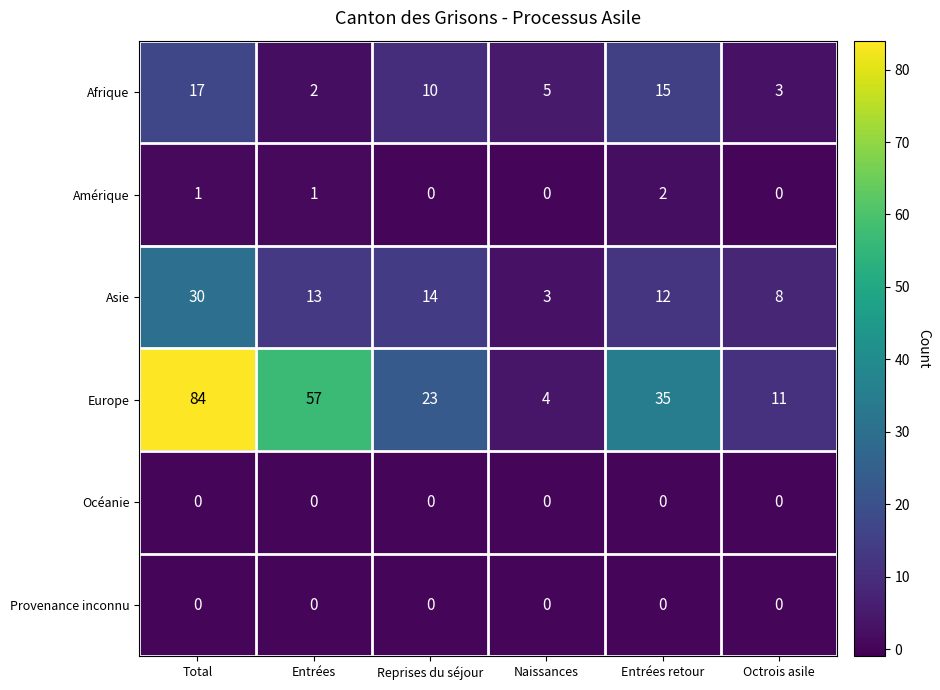

At how many categories does at least one series exceed 31?

3